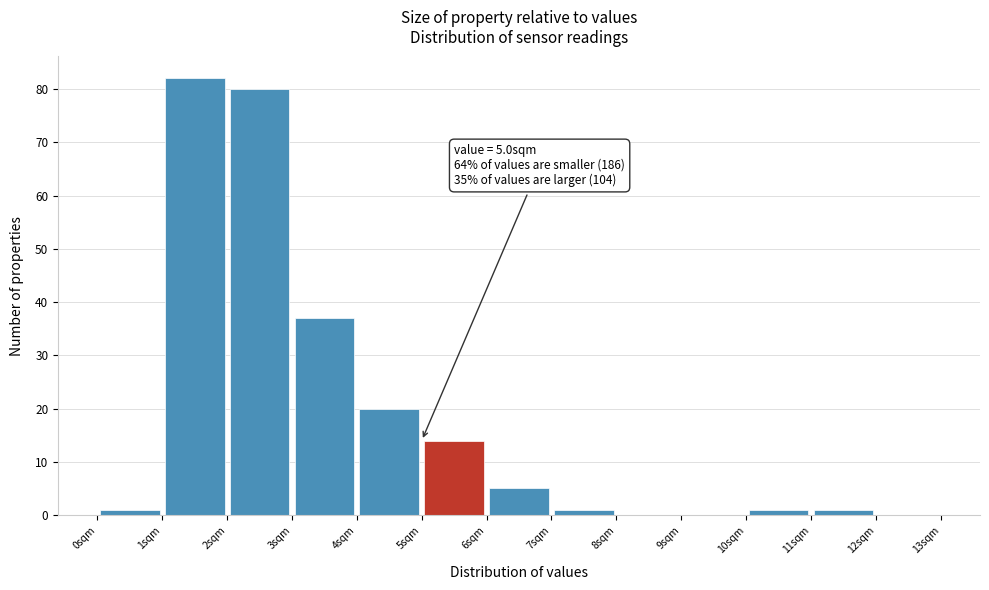

Which range on the x-axis has the tallest bar?

1 to 2